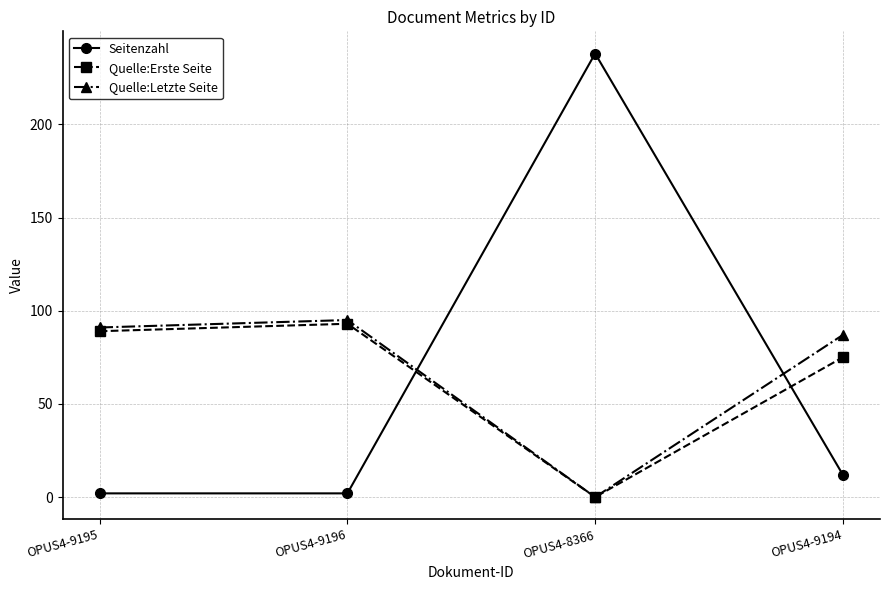

What is the highest value of the Quelle:Letzte Seite series?

95